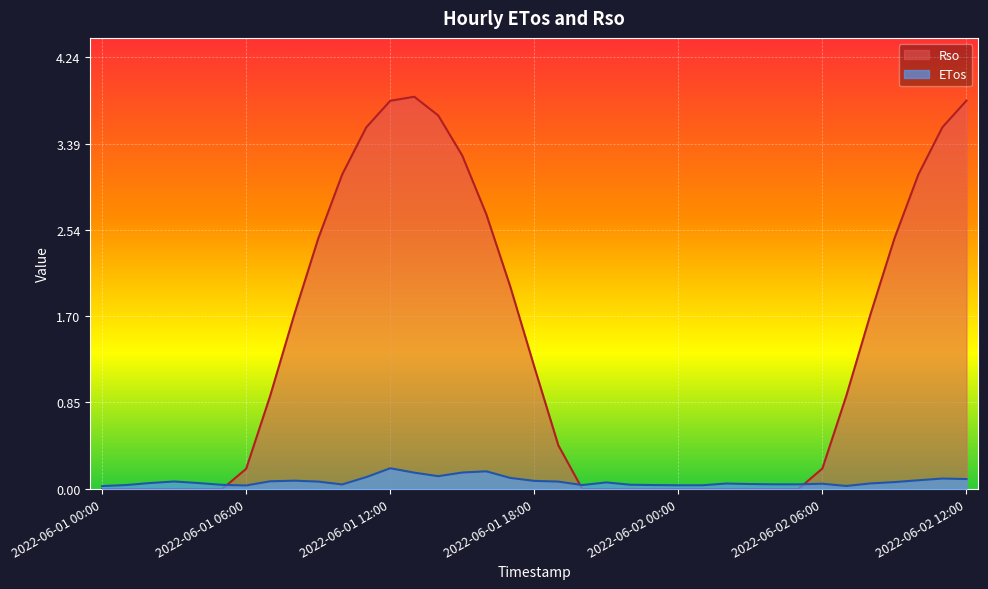

How many categories are shown in the chart?

37